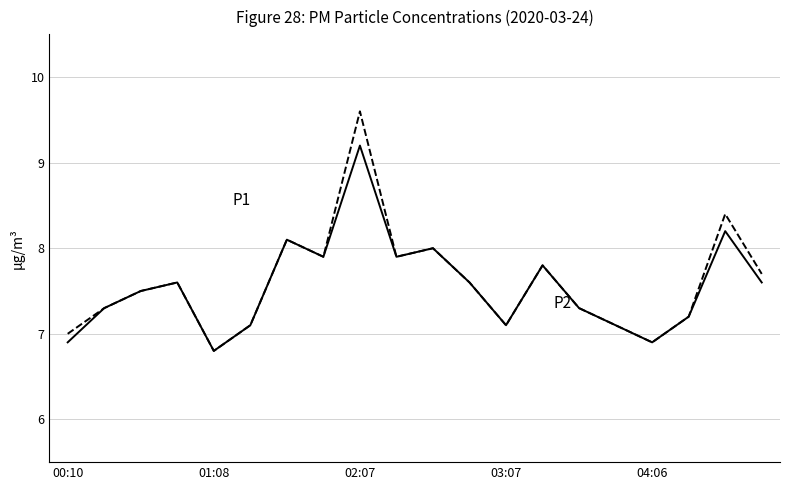

What is the minimum value shown in the chart?

6.8